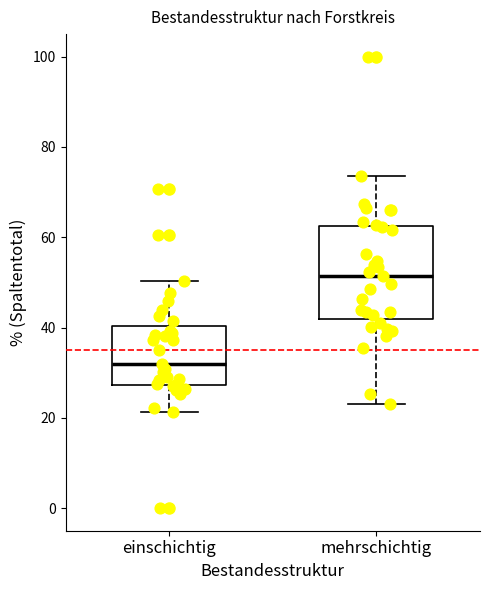

Reading left to right, read every box against the y-axis: the position of its median line, the range the box covers, and the ends of its whiskers. The values are not printed on the chart, so give them approximately, as read against the axis.

einschichtig: median 32, box 28 to 40, whiskers 22 to 50
mehrschichtig: median 52, box 42 to 62, whiskers 24 to 74